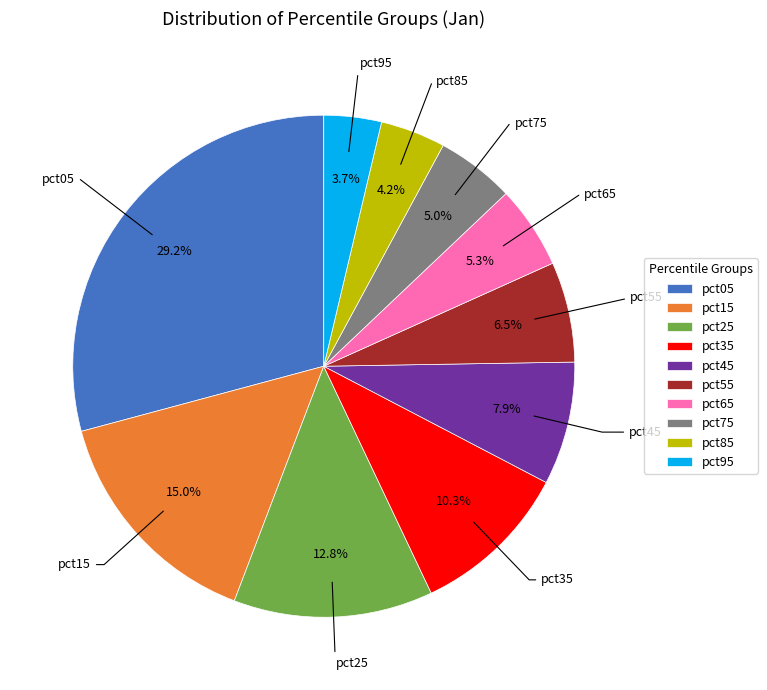

Does pct65 represent more than half of the total?

No